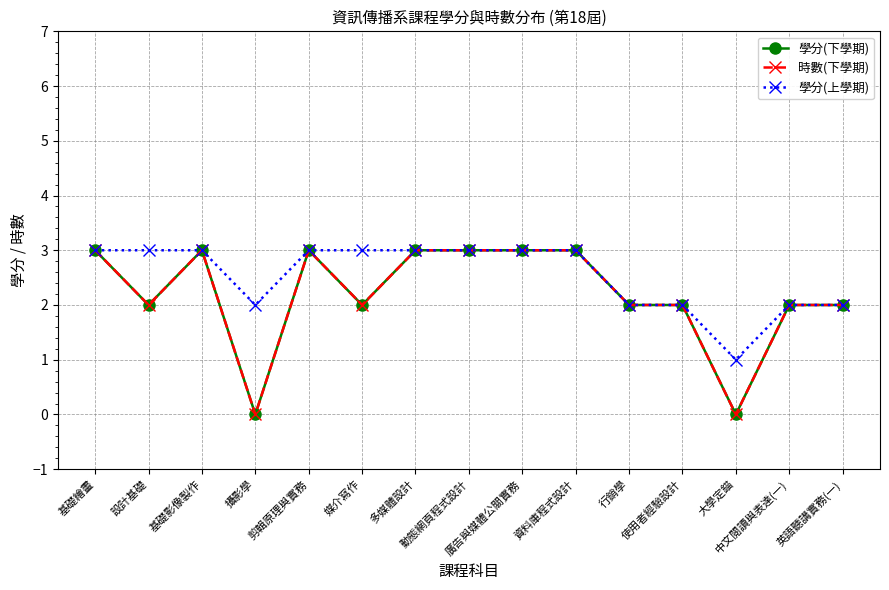

Reading left to right, what are all the values shown in this chart?

學分(下學期): 3	2	3	0	3	2	3	3	3	3	2	2	0	2	2
時數(下學期): 3	2	3	0	3	2	3	3	3	3	2	2	0	2	2
學分(上學期): 3	3	3	2	3	3	3	3	3	3	2	2	1	2	2